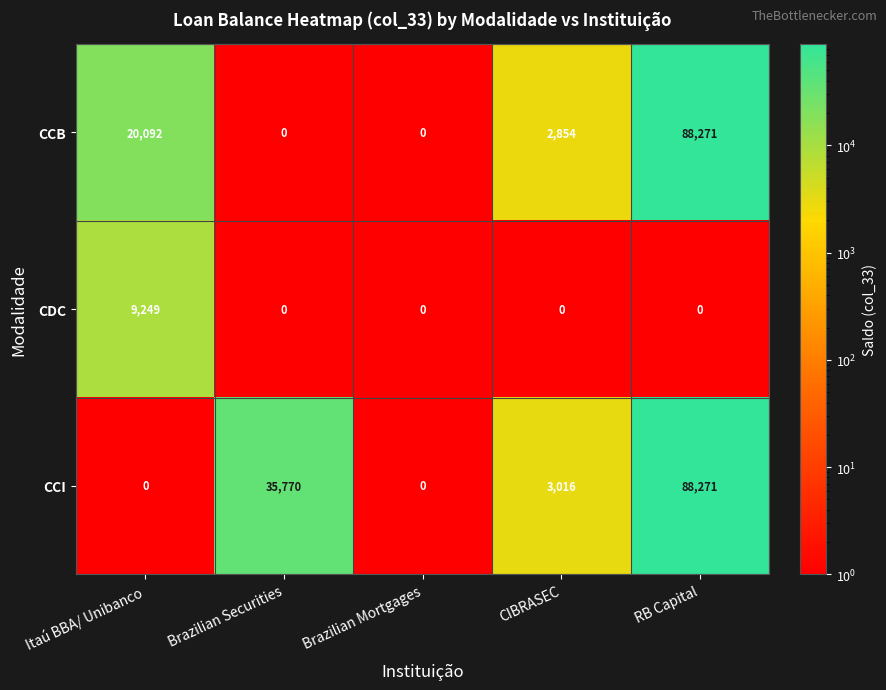

The value of CCI at RB Capital is 88271. True or false?

True